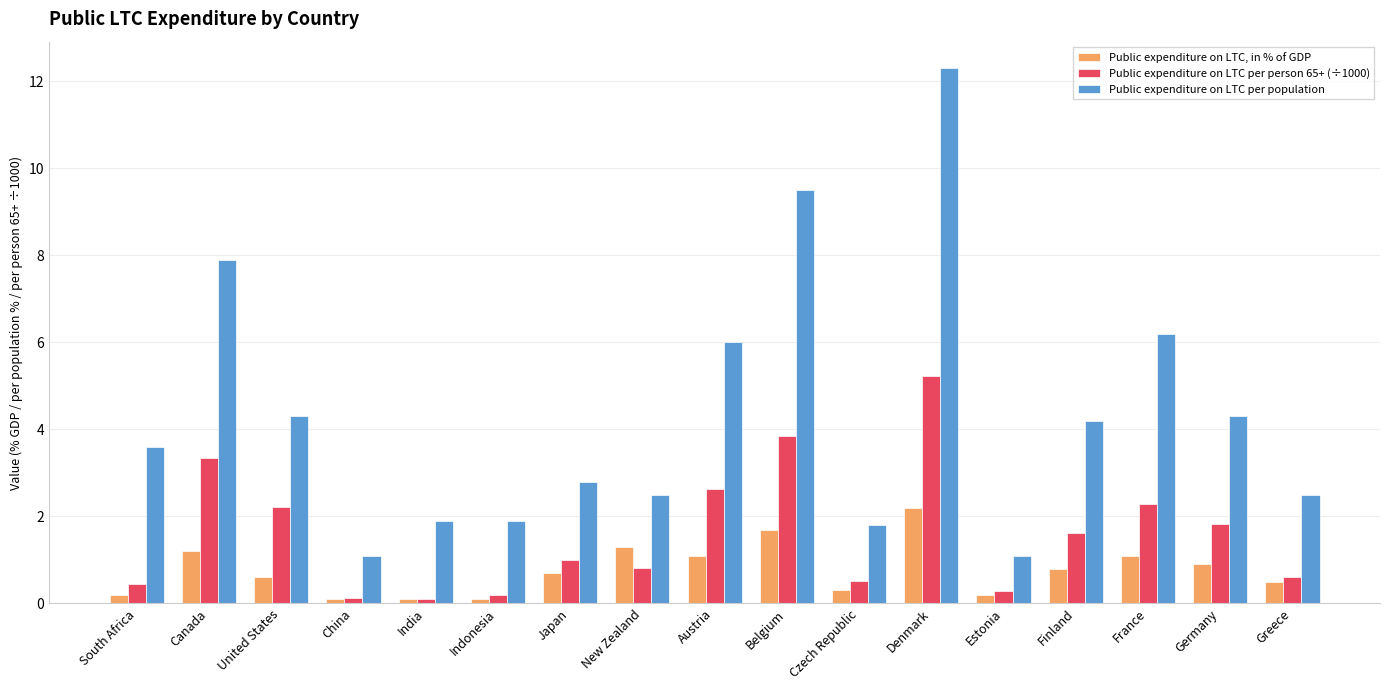

What is the spread (max minus min) of values at Germany?

3.4